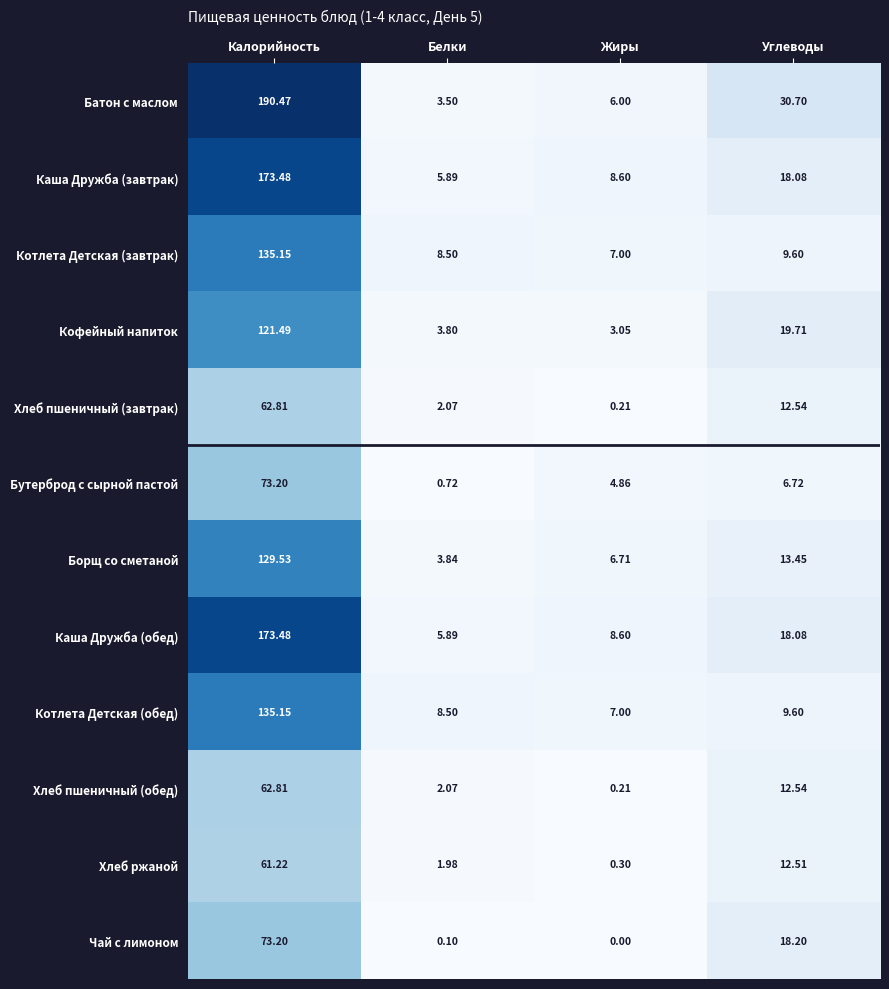

At which category is the sum across all series the highest?

Калорийность